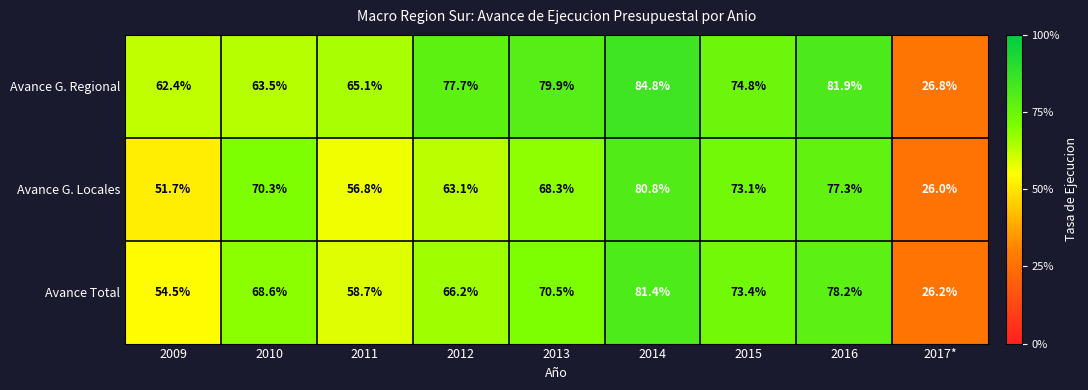

Where does the Avance G. Locales series first go above 68?

2010